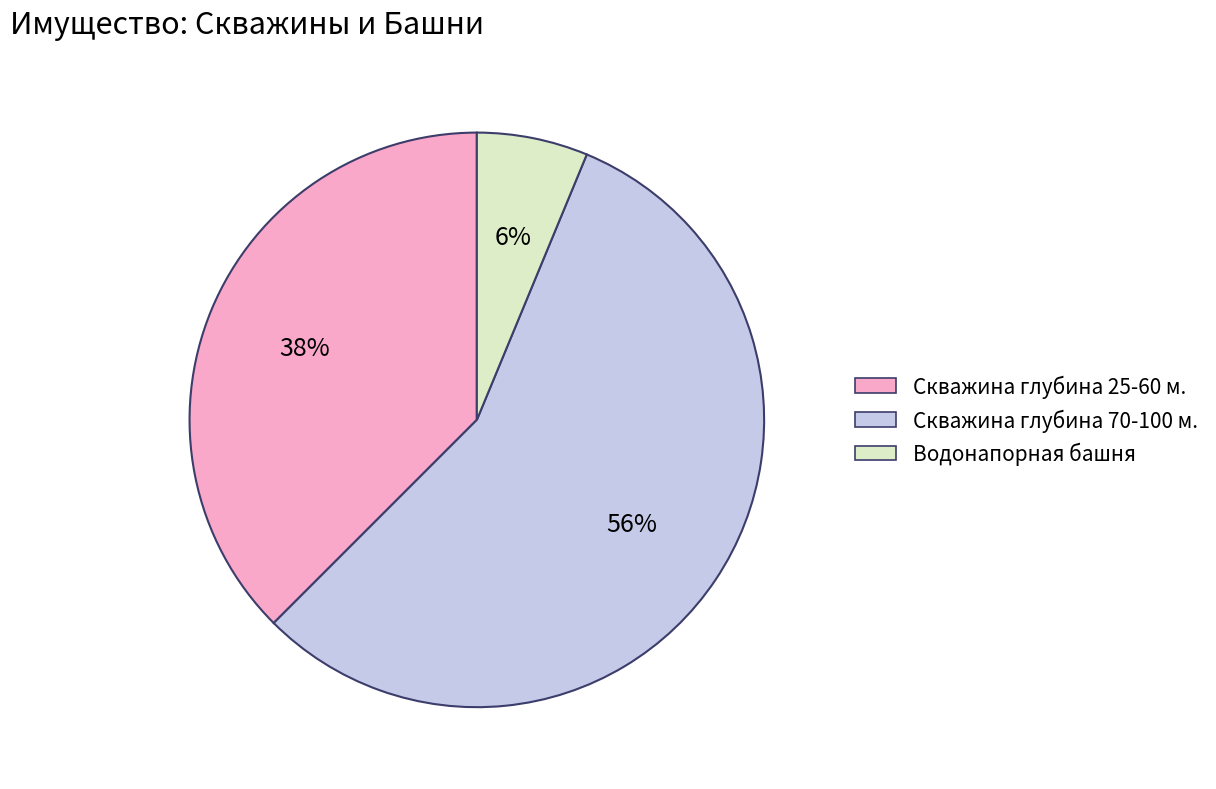

Is it true that Скважина глубина 25-60 м. is 47% of the pie?

False